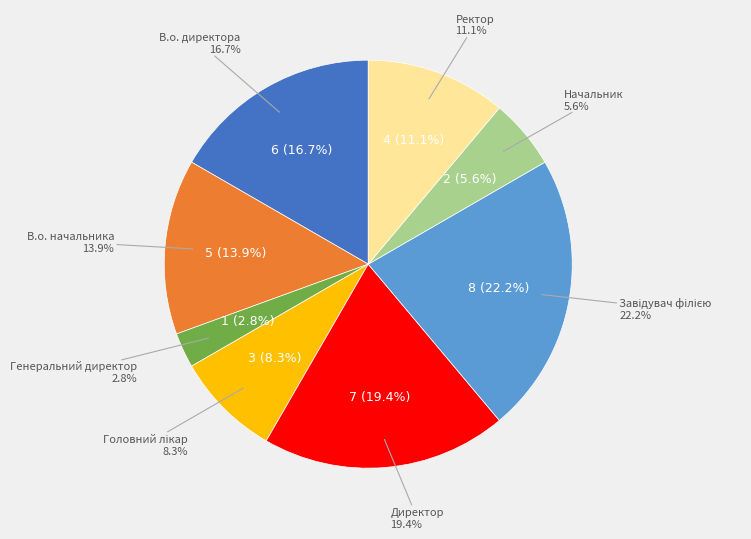

How many segments does this pie chart have?

8